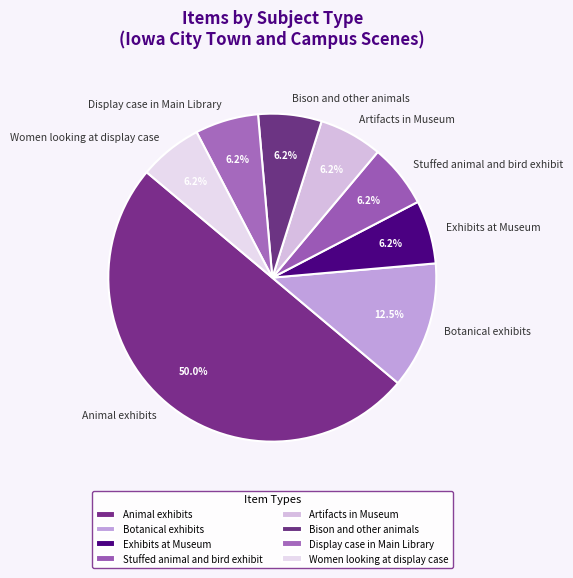

To the nearest percent, what is the combined percentage of Animal exhibits and Exhibits at Museum?

56%